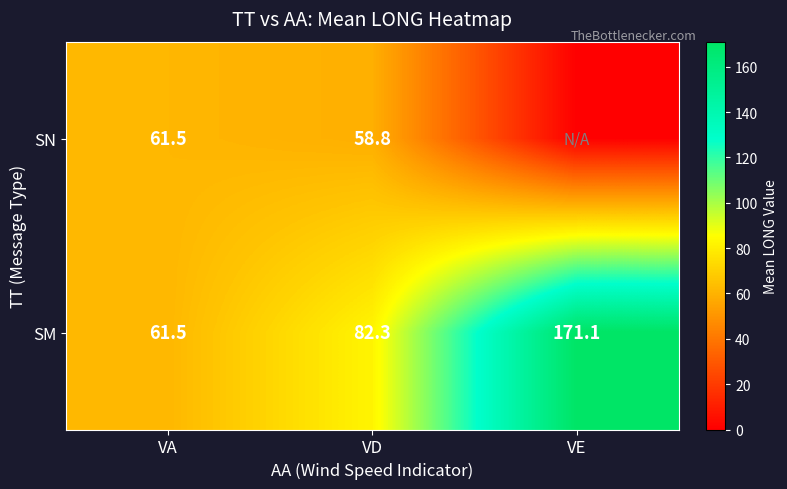

How many series are shown in this chart?

2